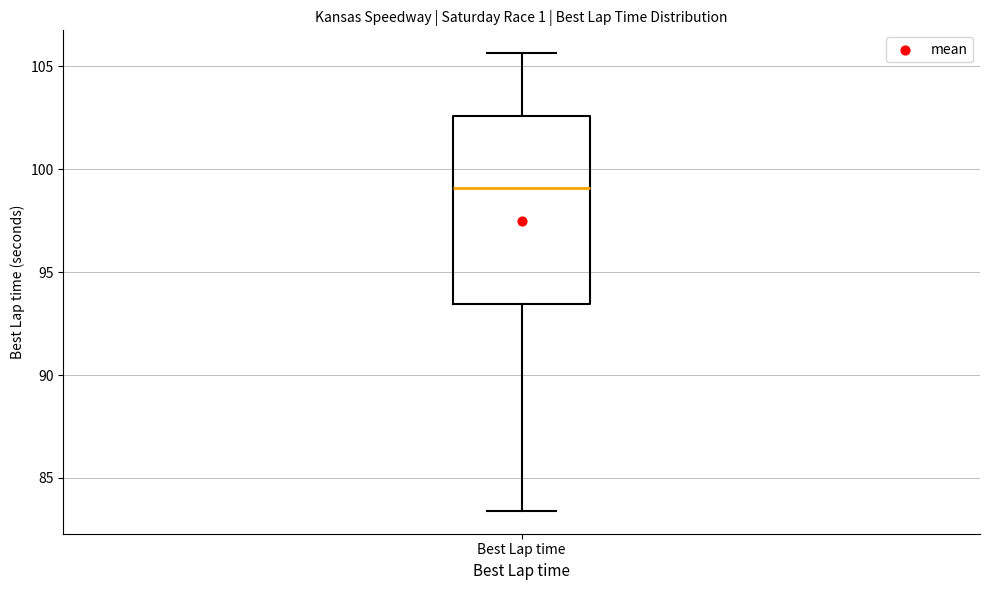

Where is the upper edge of the box for Best Lap time on the y-axis? The values are not printed on the chart, so give them approximately, as read against the axis.

102.5